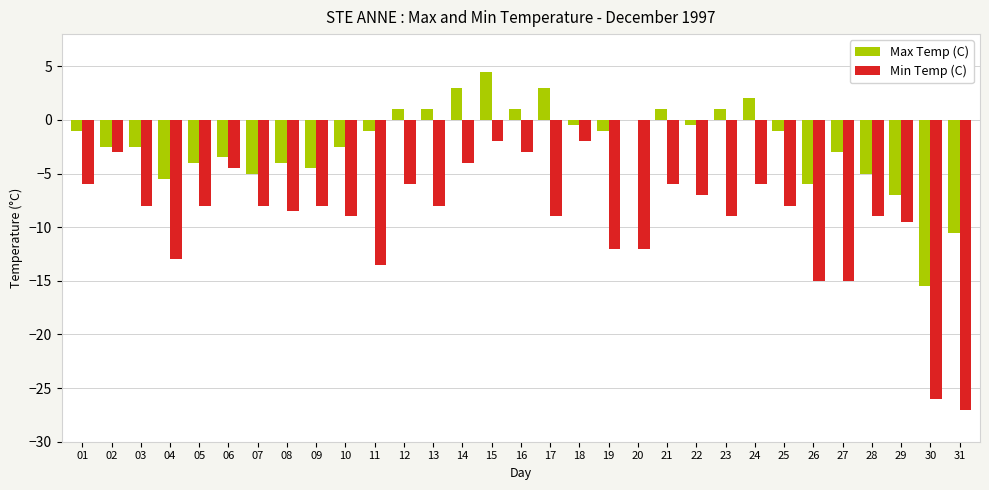

Is the value of Min Temp (C) at 28 greater than the value of Max Temp (C) at 21?

No